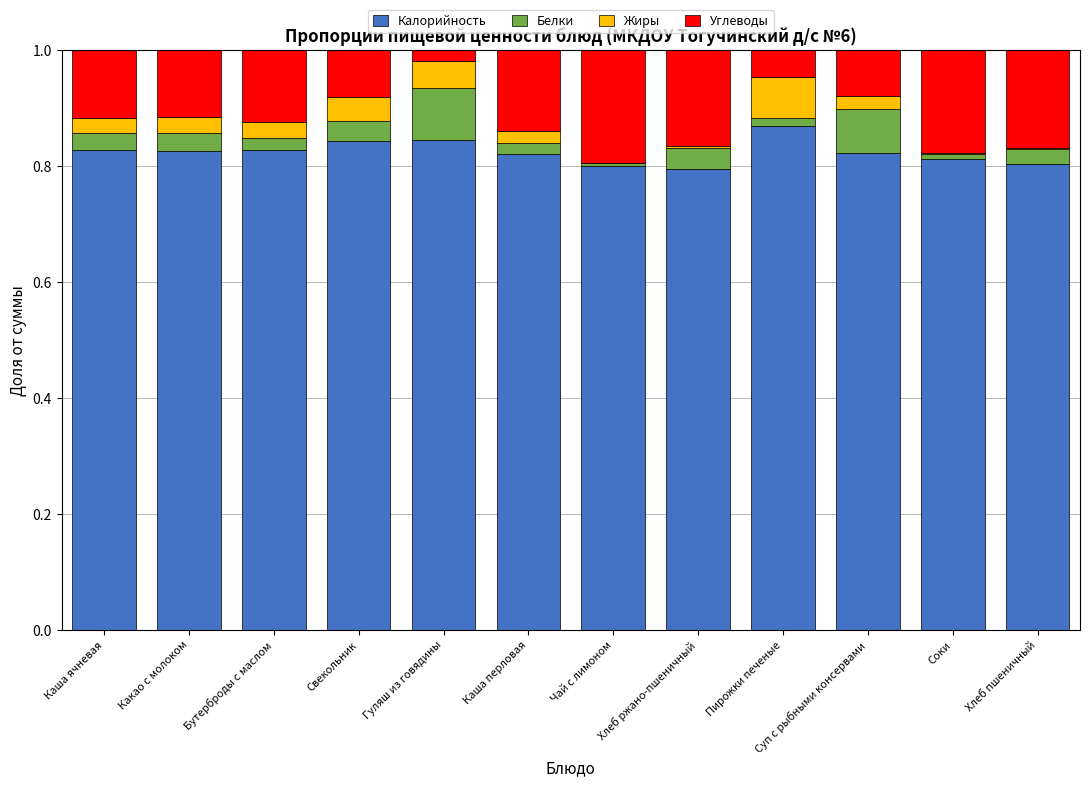

Count the Калорийность values in the range 0 to 1.

12